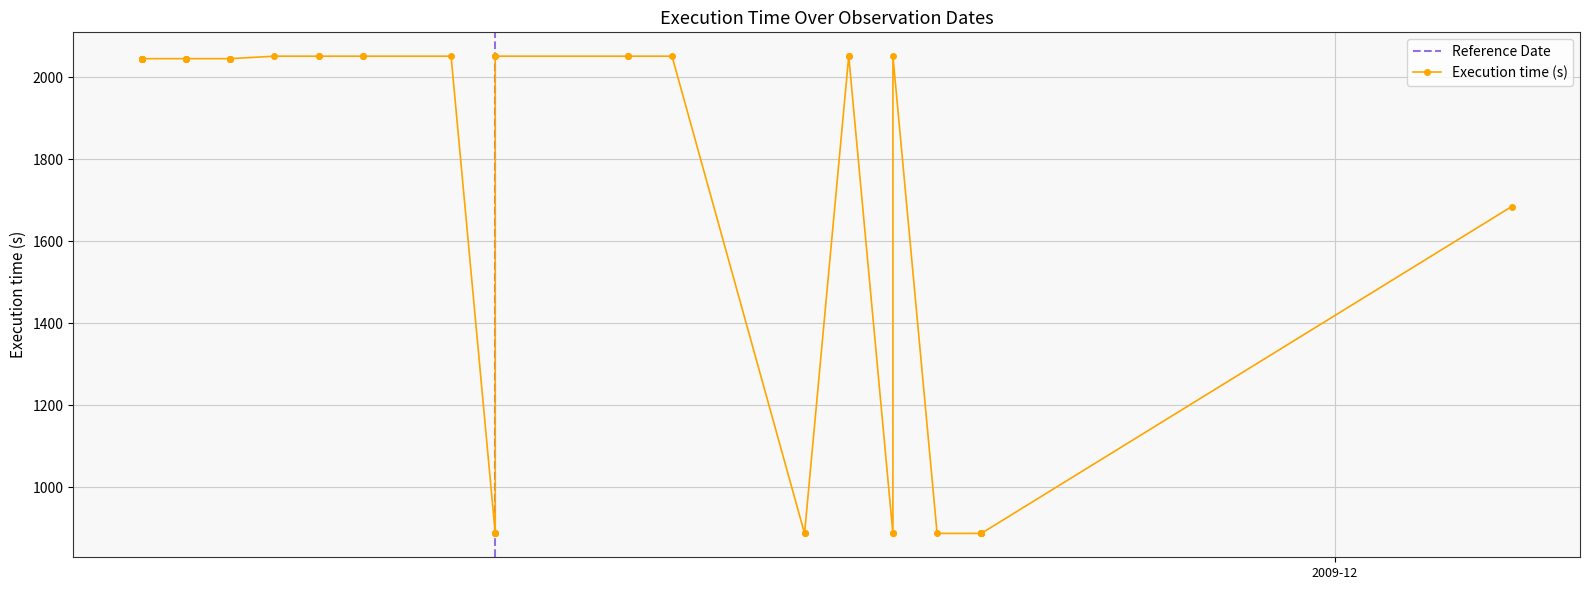

Which has a higher value, 2009-11-23 or 2009-11-23?

2009-11-23